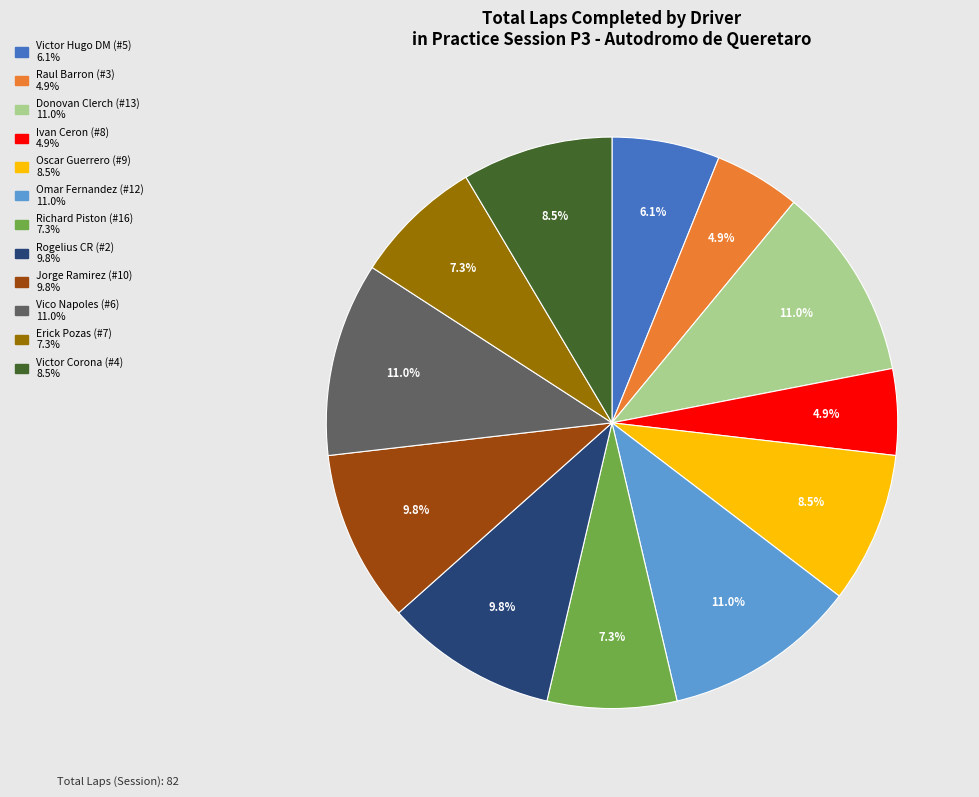

Count the number of slices in the pie.

12